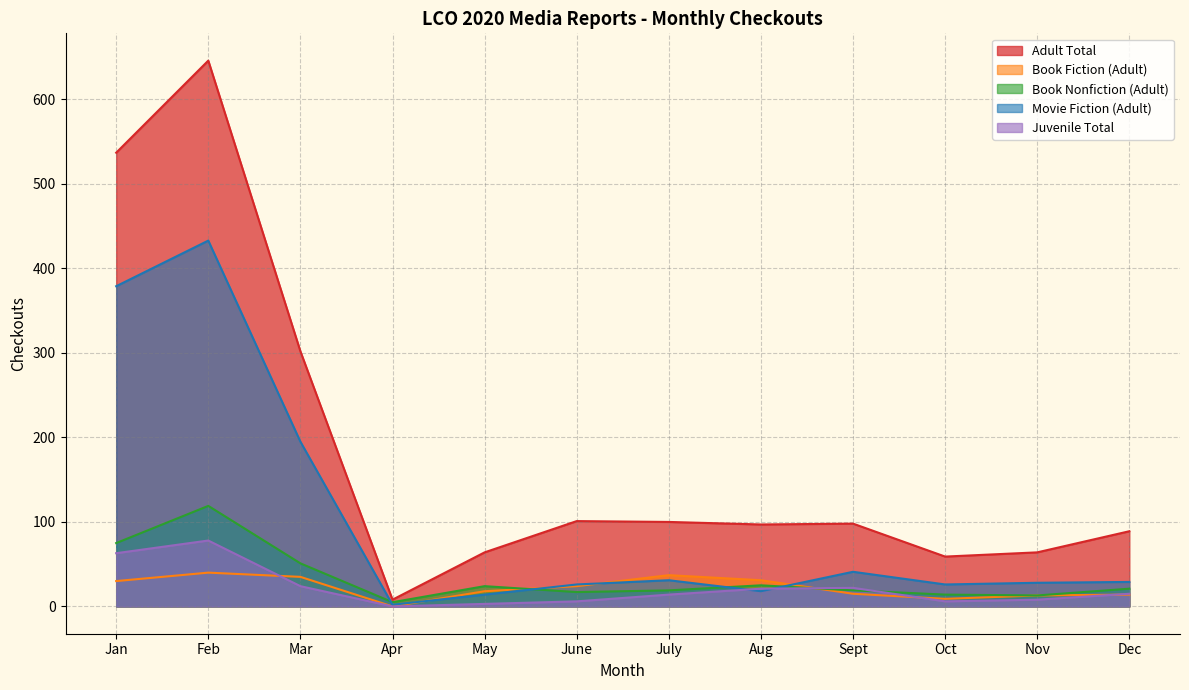

How many interior local valleys does the Book Fiction (Adult) series have?

2